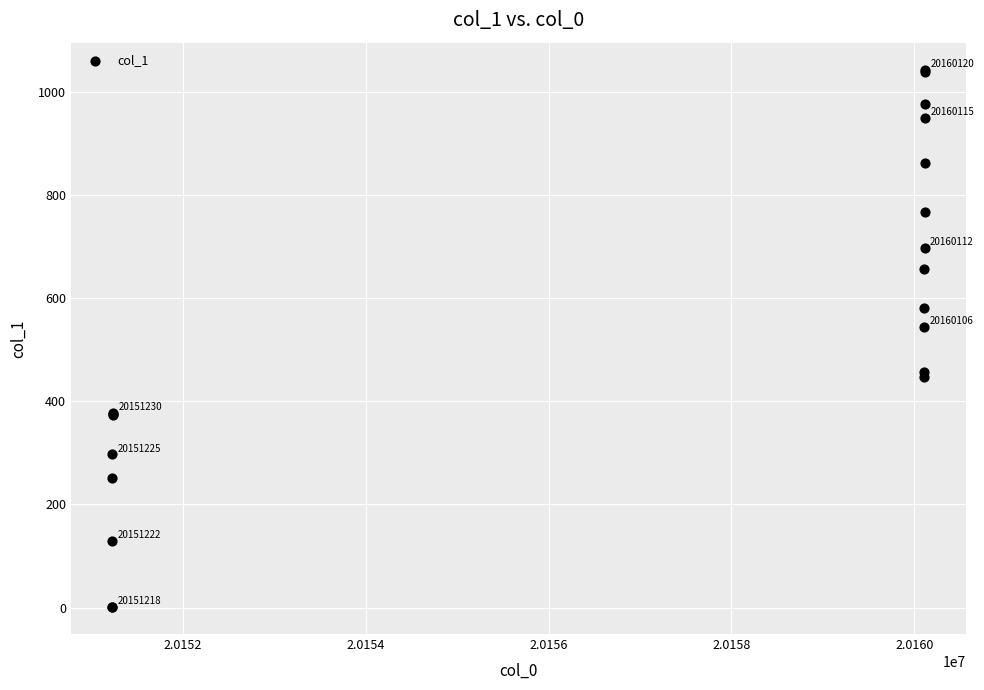

What Y value in the scatter plot is closest to 522?

544